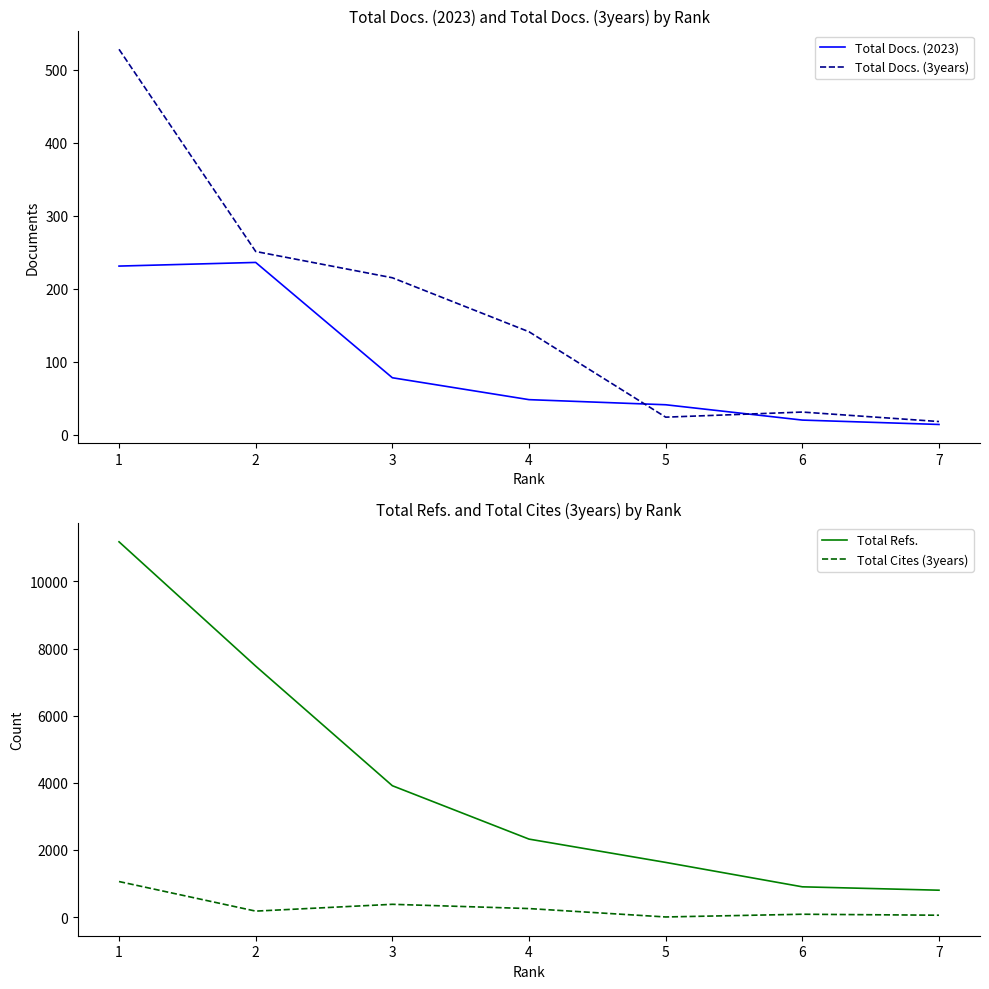

Rank the series at 6 from highest to lowest value.

Total Refs., Total Cites (3years), Total Docs. (3years), Total Docs. (2023)